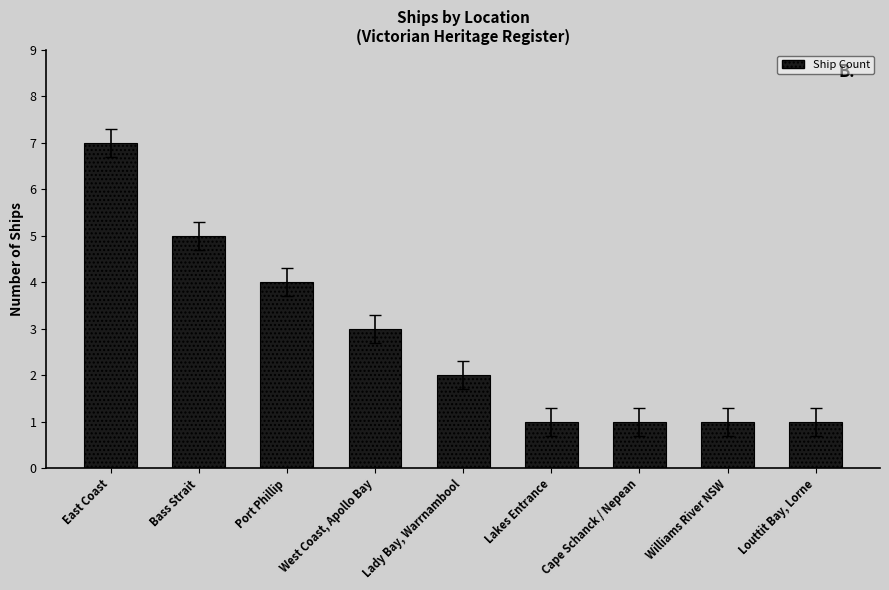

True or false: the data shows 2 at Lakes Entrance.

False